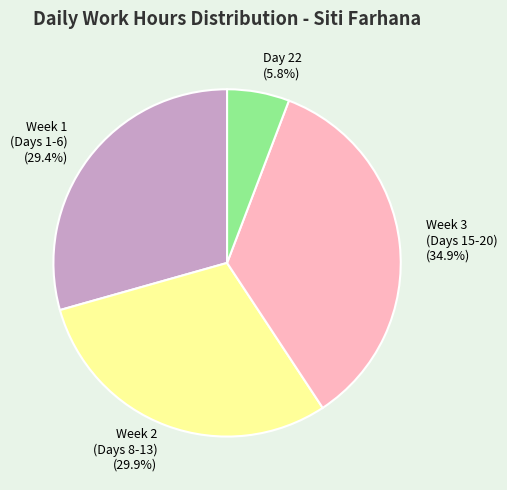

What percentage is NOT represented by Week 1 (Days 1-6) (29.4%)?

70.6%